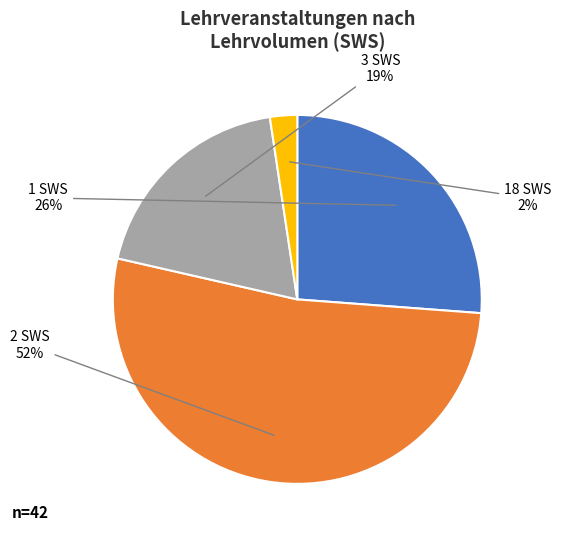

To the nearest percent, what is the average slice percentage?

25%